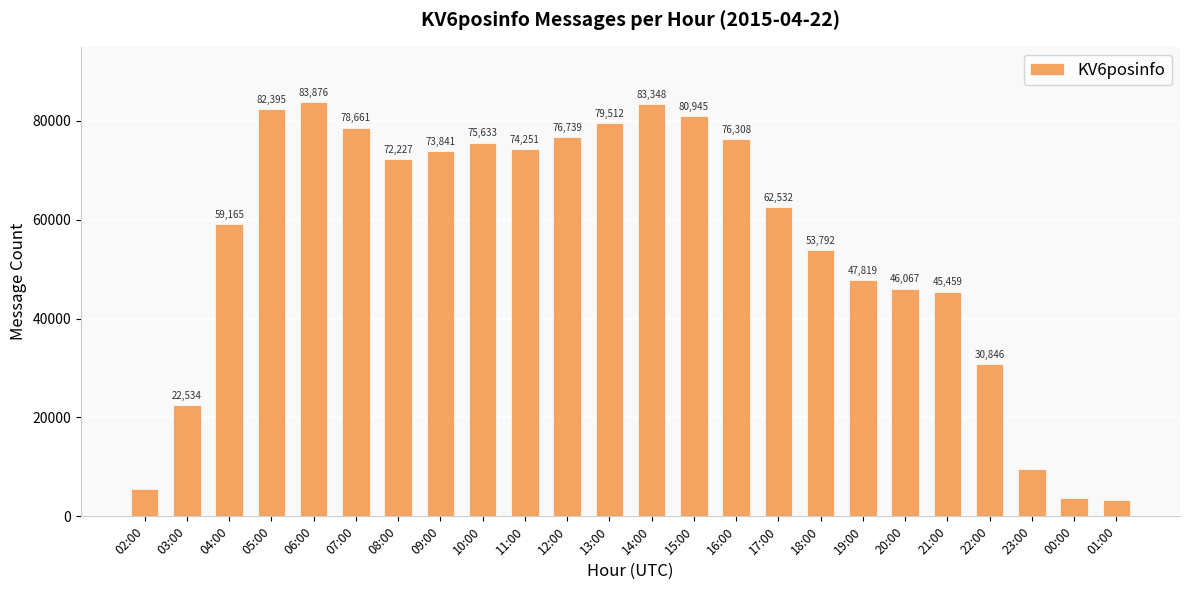

Does the chart contain any negative values?

No